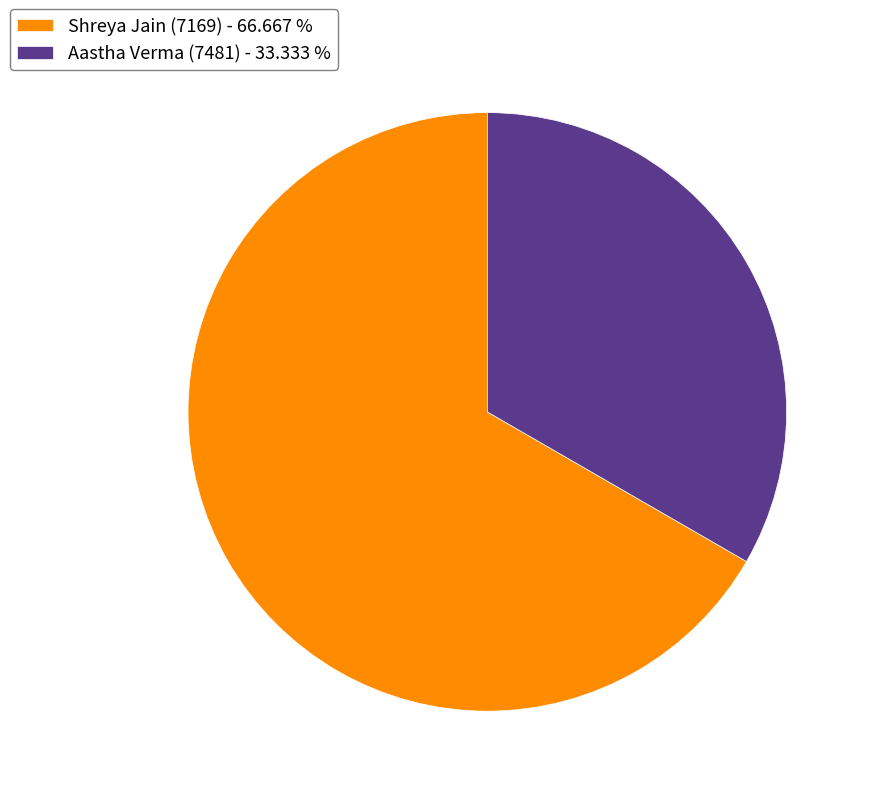

Rank the categories by value from lowest to highest.

Aastha Verma (7481), Shreya Jain (7169)